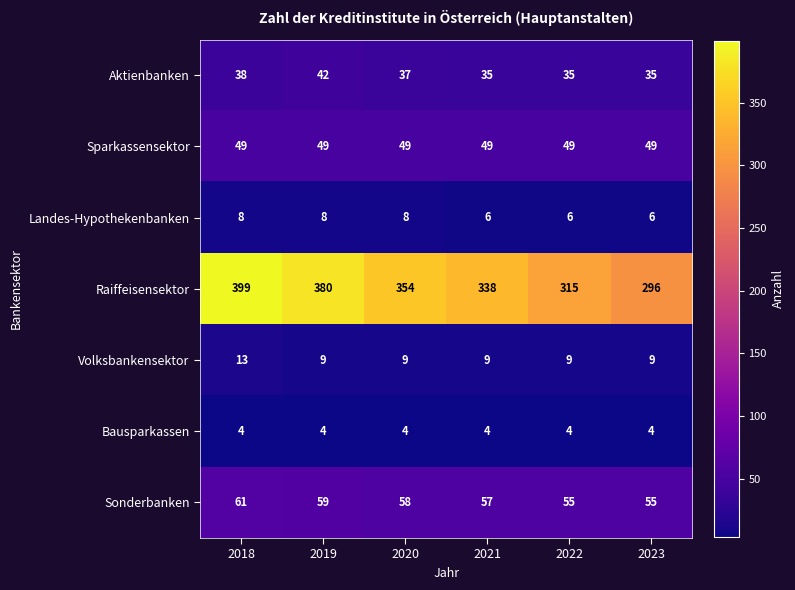

Which series has the largest range (max minus min)?

Raiffeisensektor